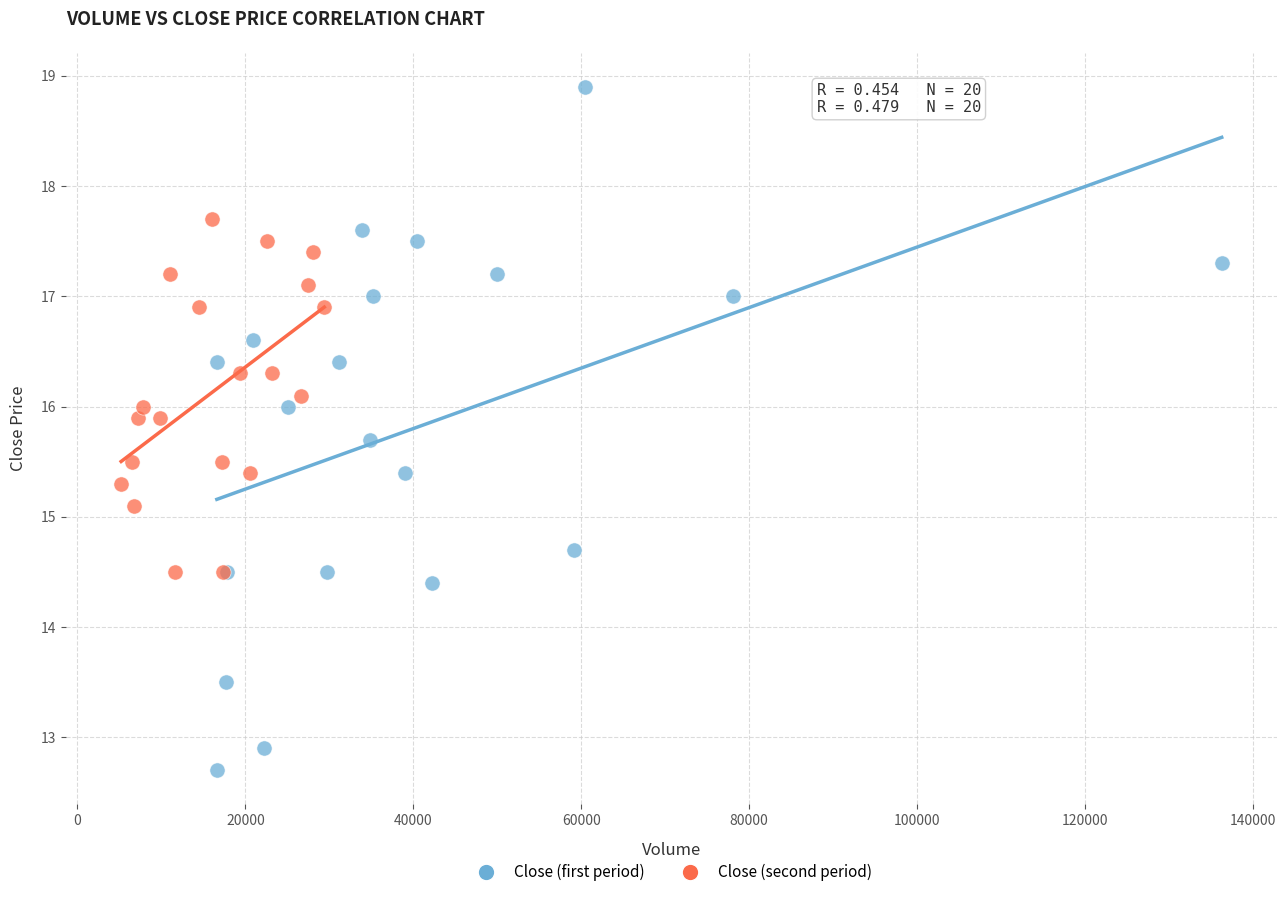

Which series contains the lowest Y value?

Close (first period)